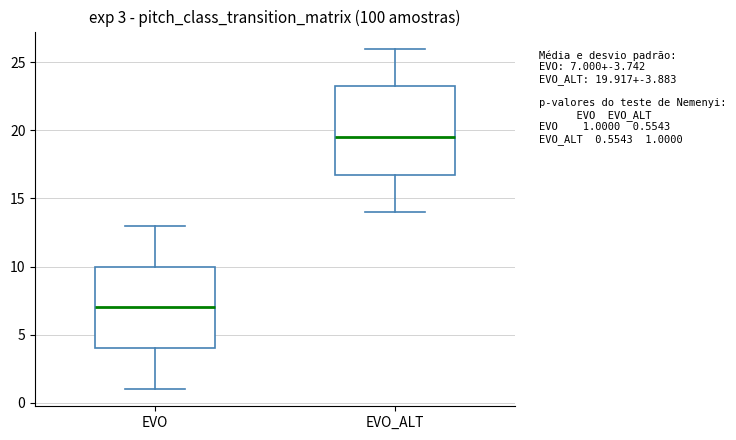

Which box has the lowest median line?

EVO